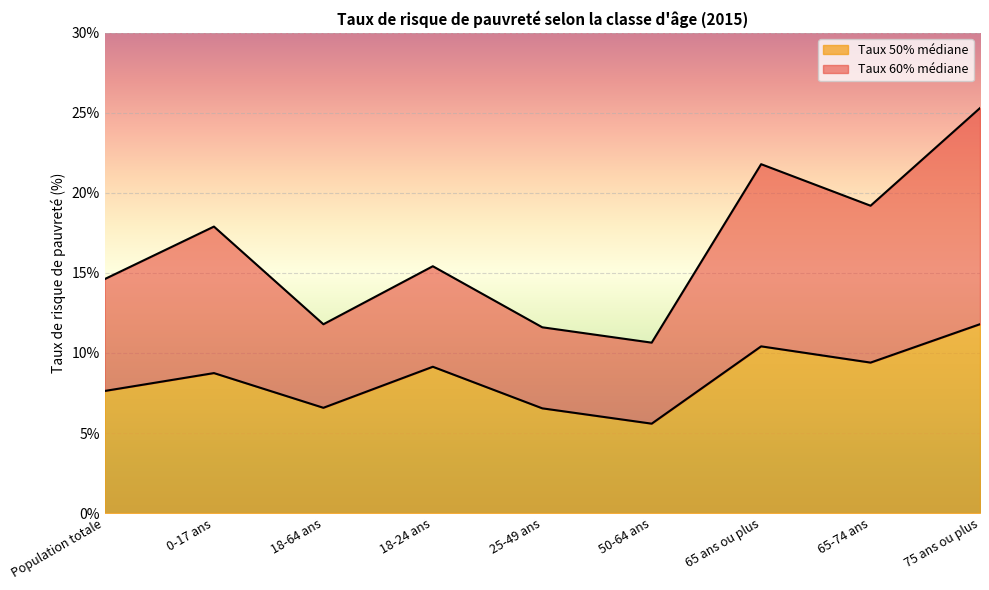

What is the difference between the highest and lowest values at 25-49 ans?

5.1